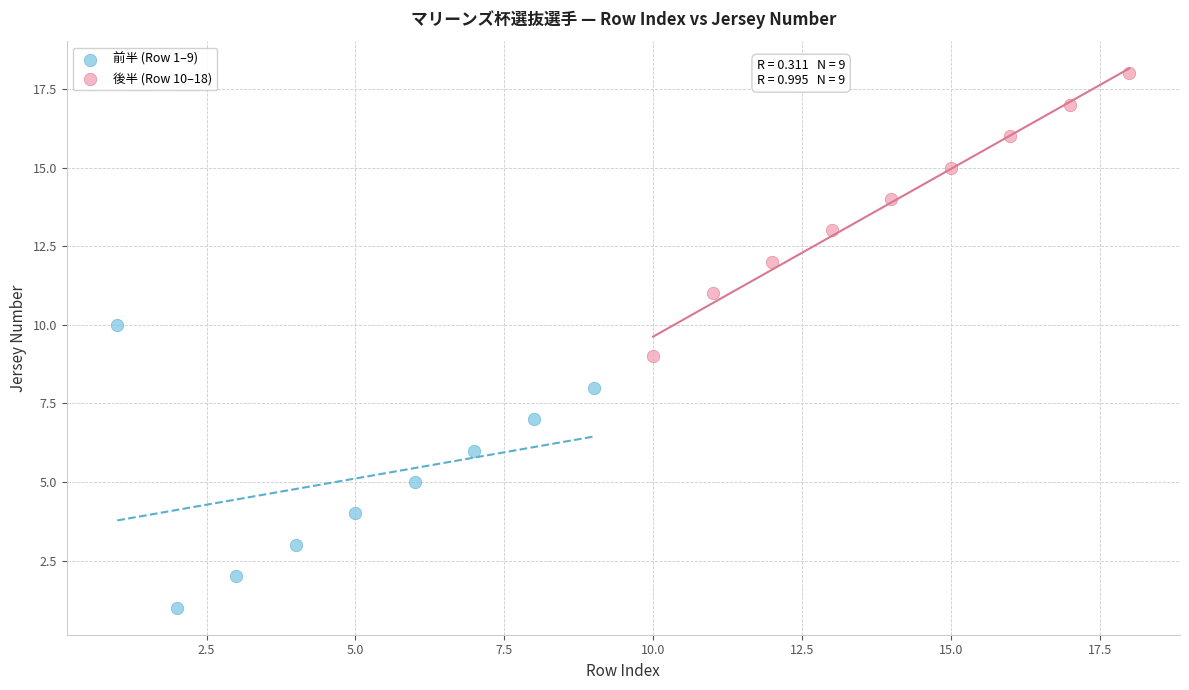

Which series reaches the maximum Y coordinate?

後半 (Row 10–18)